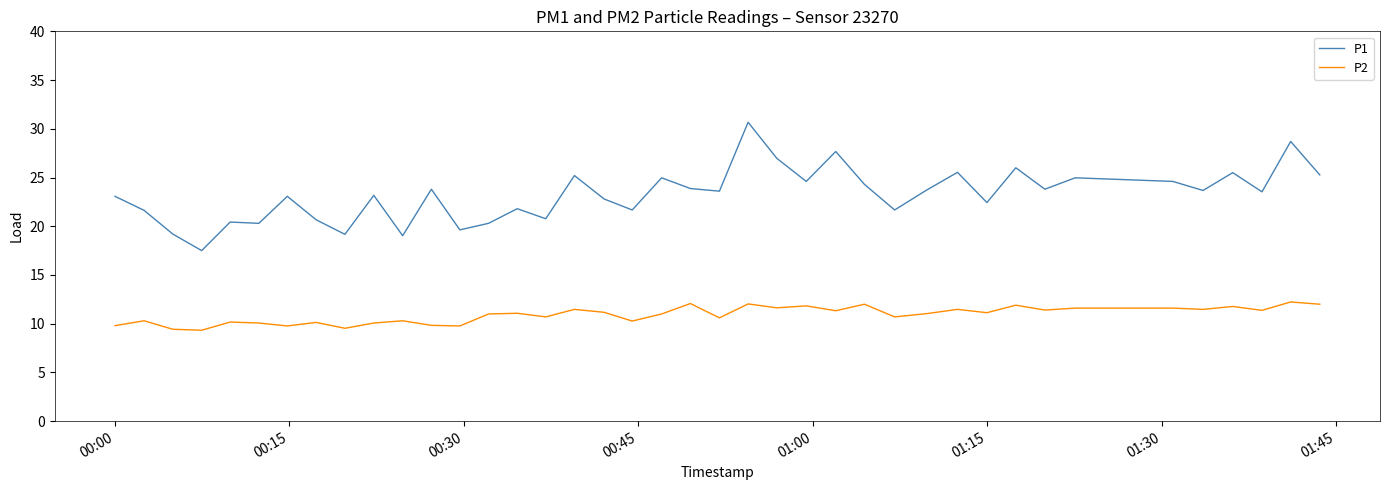

List the series in order of their overall mean, lowest first.

P2, P1